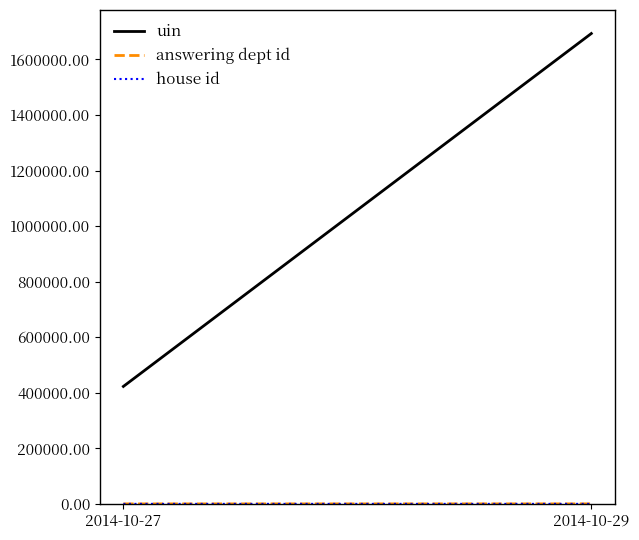

At how many categories does at least one series exceed 1578862?

1